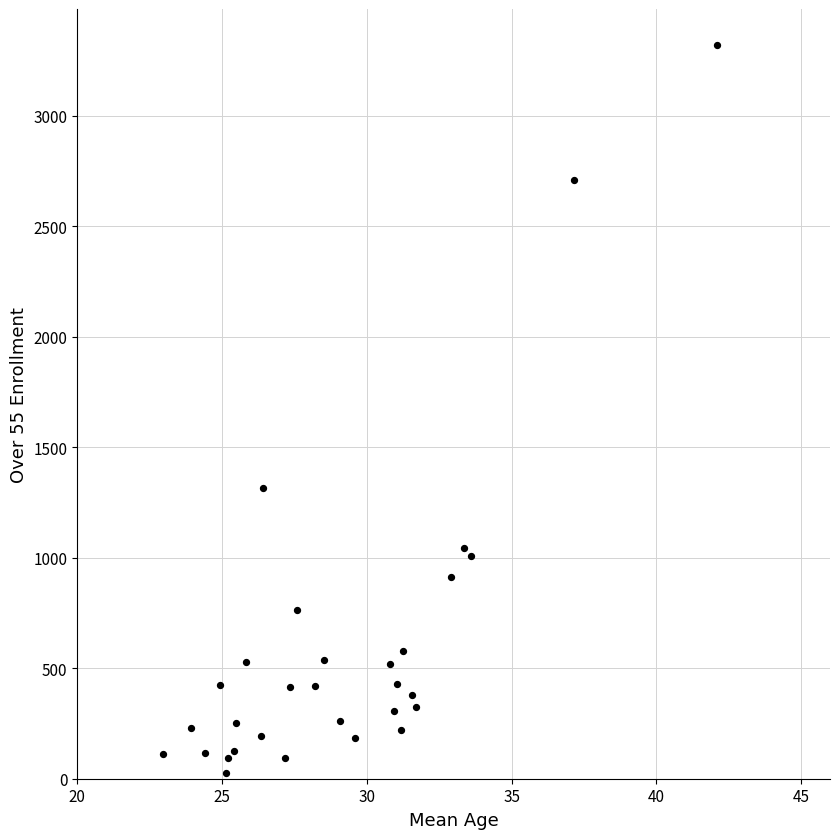

What Y value in the scatter plot is closest to 1673?

1317